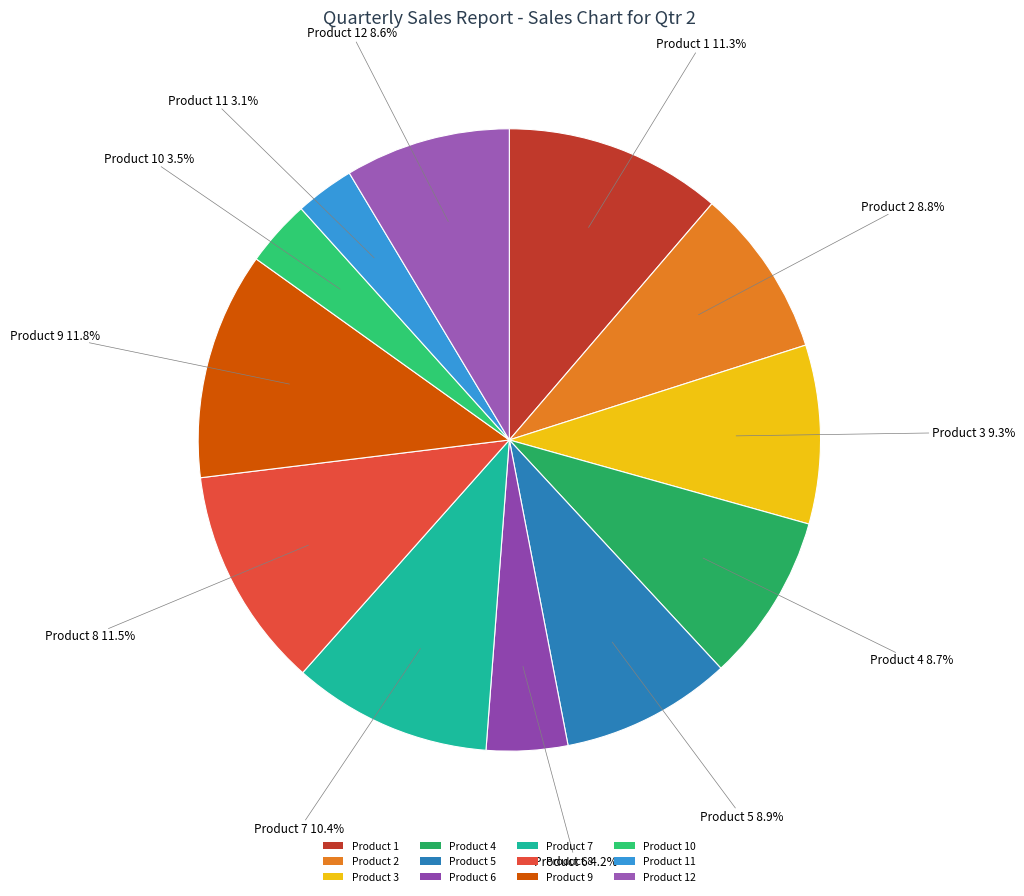

To the nearest percent, what is the difference between the largest and smallest slice percentages?

9%